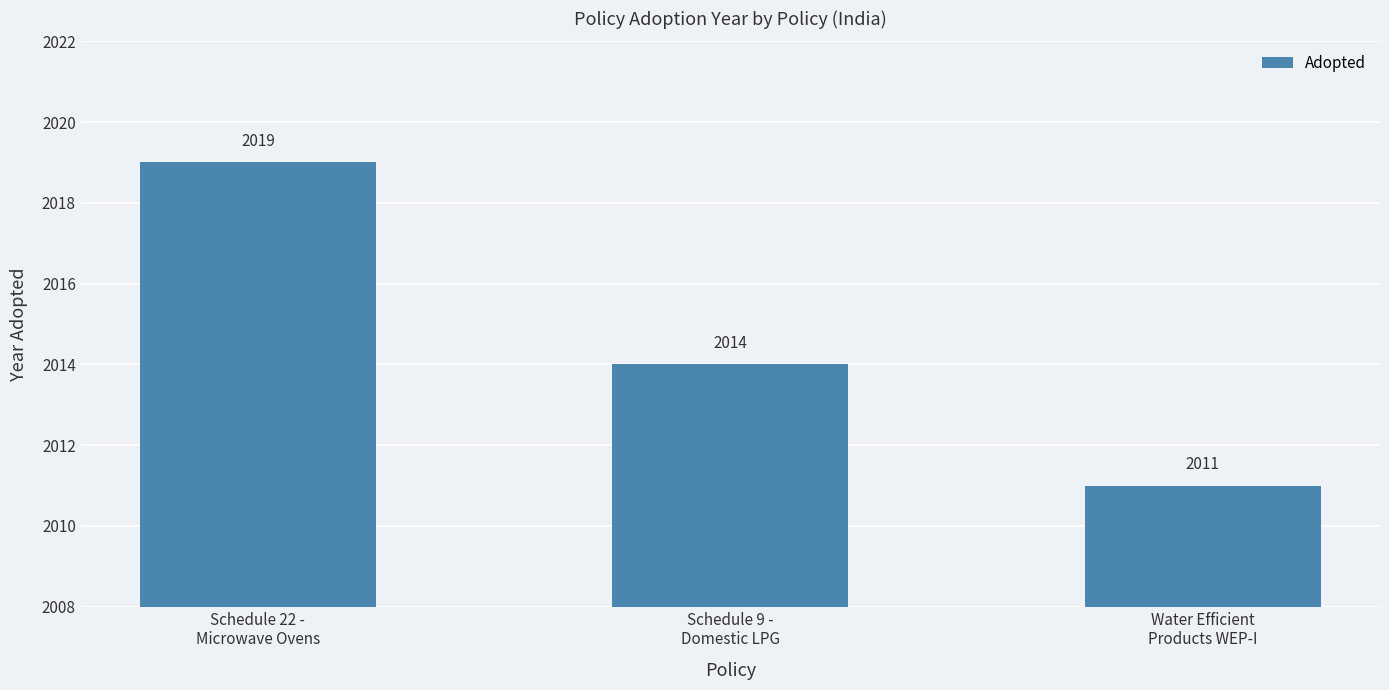

List the labels in order of value, largest first.

Schedule 22 -
Microwave Ovens, Schedule 9 -
Domestic LPG, Water Efficient
Products WEP-I